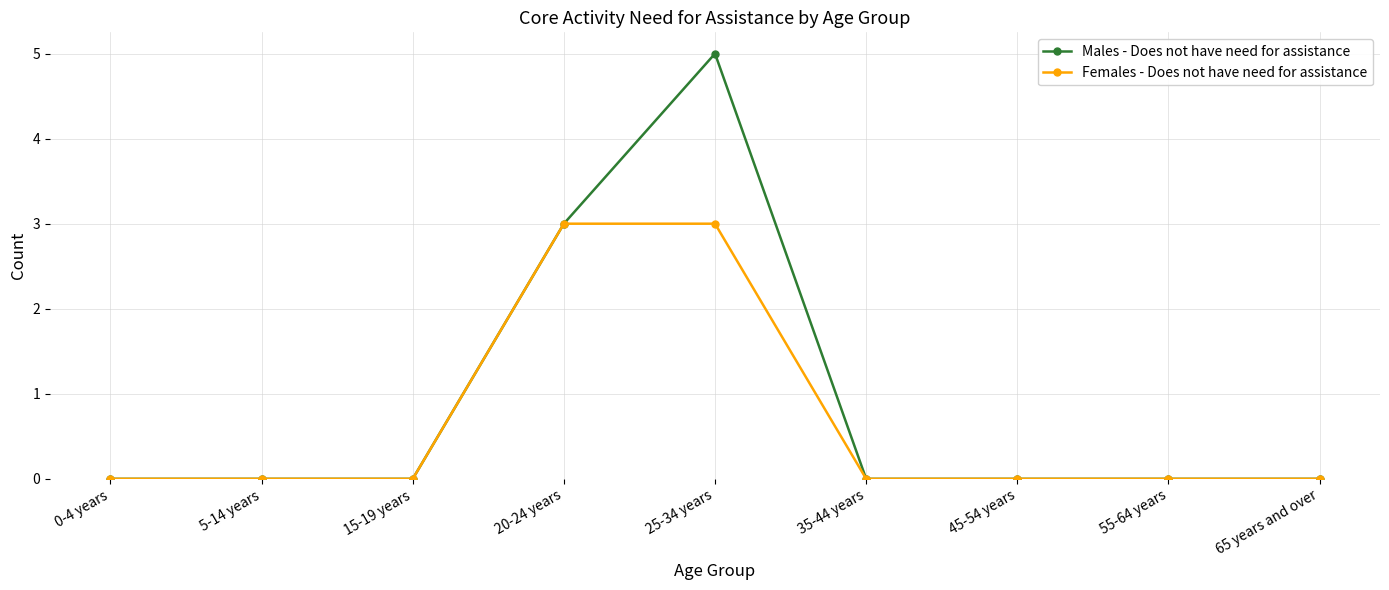

Reading left to right, list all the values displayed in this chart.

Males - Does not have need for assistance: 0-4 years=0	5-14 years=0	15-19 years=0	20-24 years=3	25-34 years=5	35-44 years=0	45-54 years=0	55-64 years=0	65 years and over=0
Females - Does not have need for assistance: 0-4 years=0	5-14 years=0	15-19 years=0	20-24 years=3	25-34 years=3	35-44 years=0	45-54 years=0	55-64 years=0	65 years and over=0